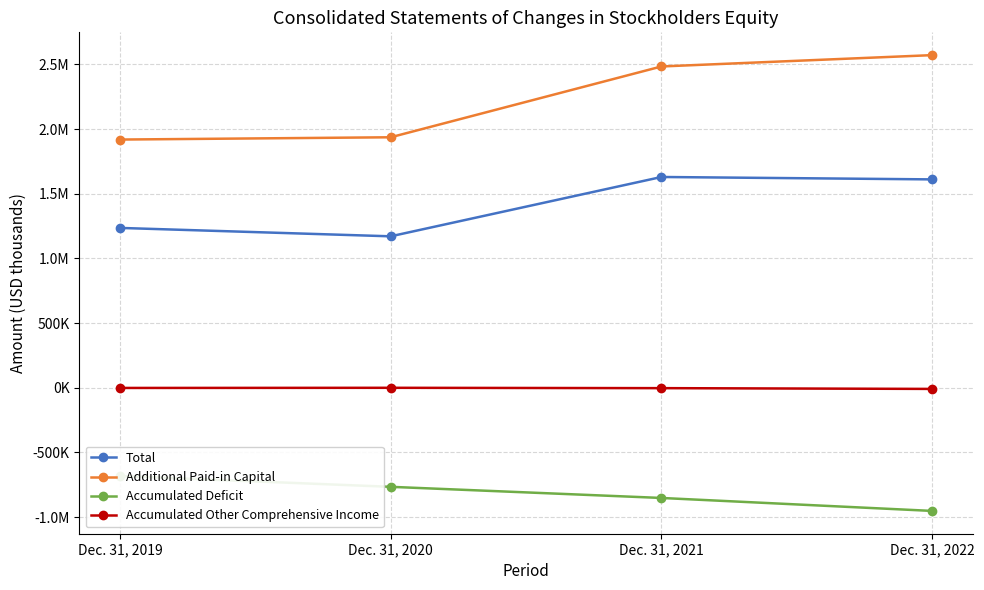

What is the sum of the Accumulated Deficit values at Dec. 31, 2019 and Dec. 31, 2021?

-1533402